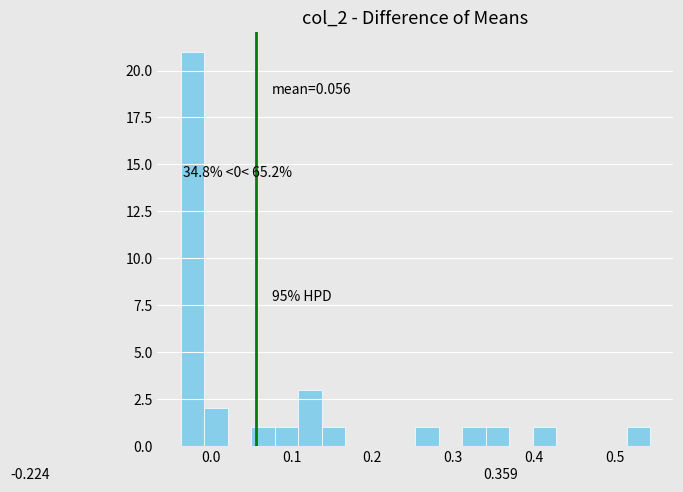

Read against the x-axis, roughly where is the centre of the tallest bar?

-0.02